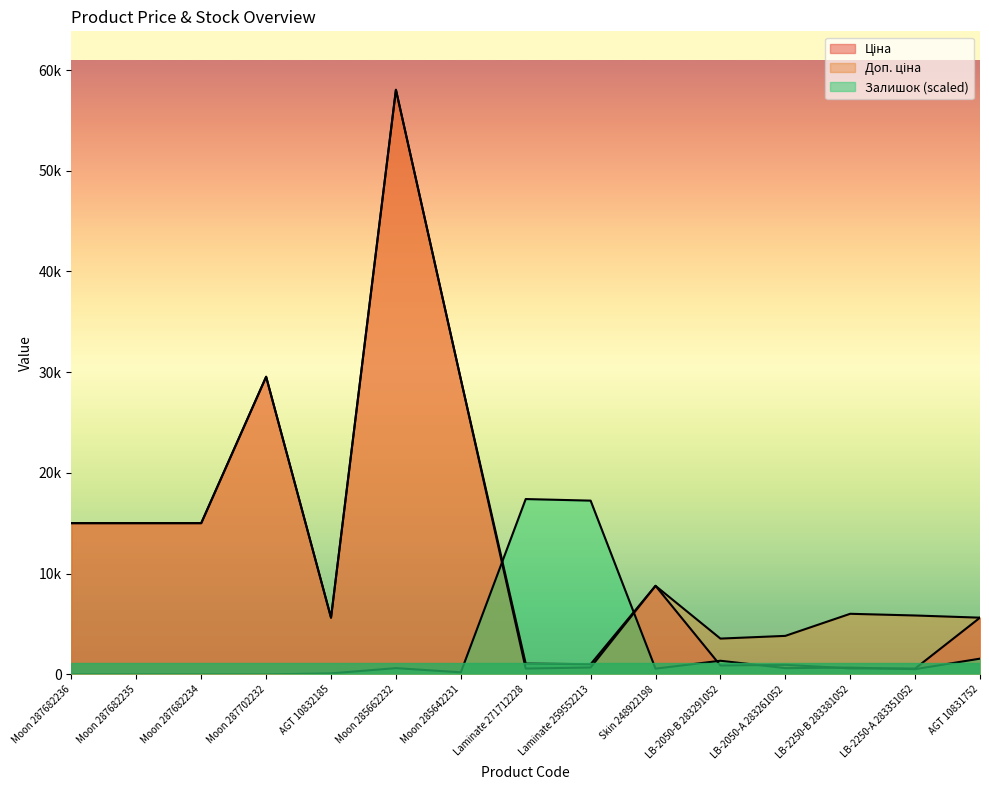

How many interior local peaks does the Ціна series have?

4